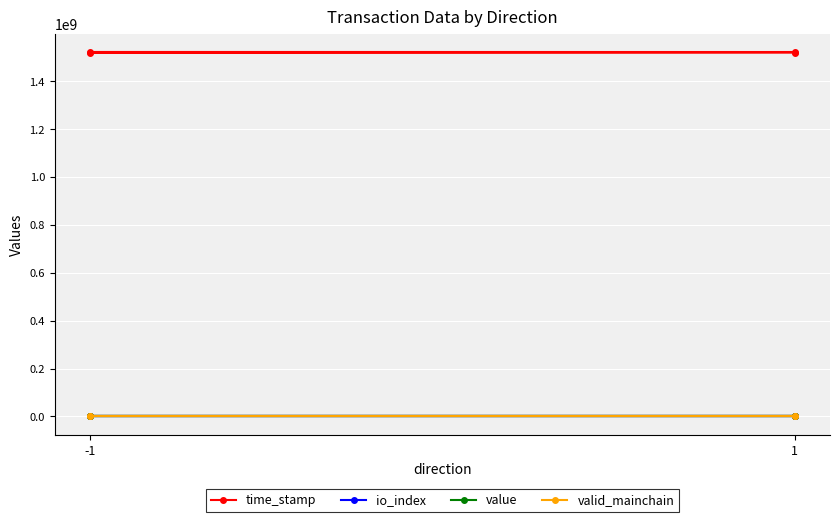

What is the spread (max minus min) of values at -1?

1522774410.7